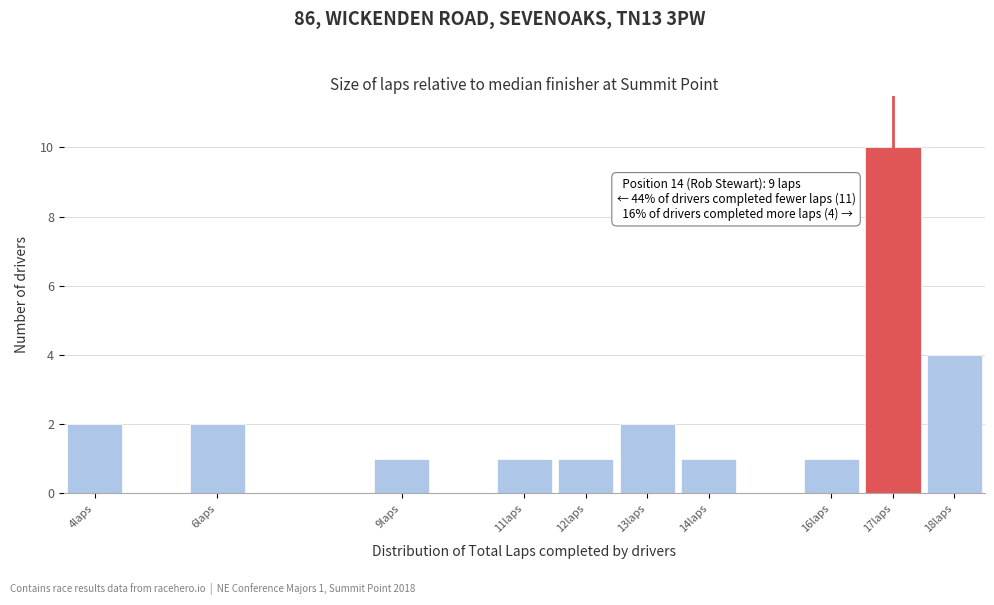

Over which range of the x-axis is the bar tallest?

16.5 to 17.5